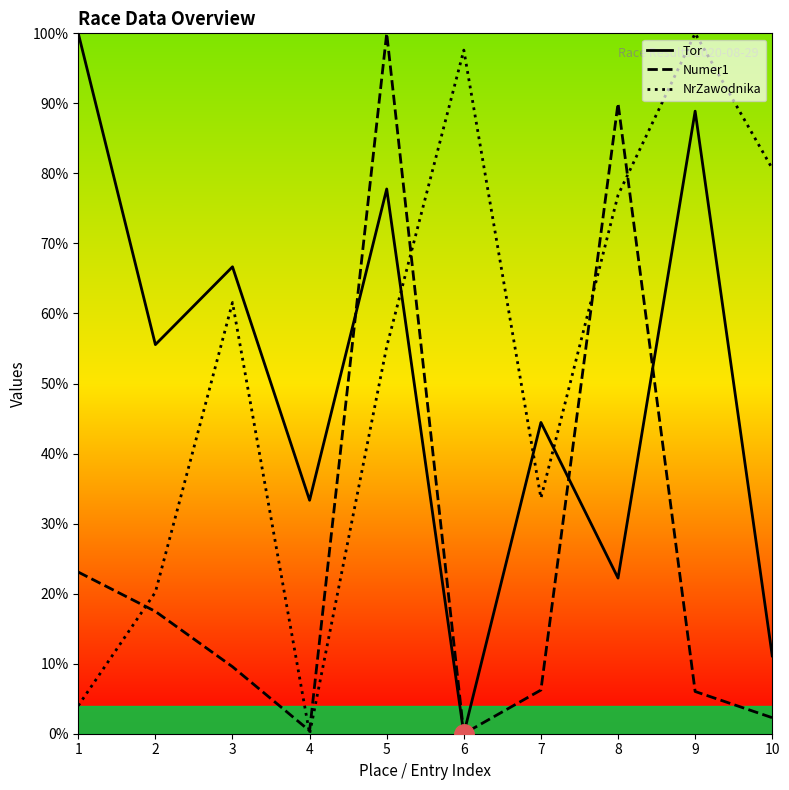

Is it true that Tor equals 66.7 at 3?

True